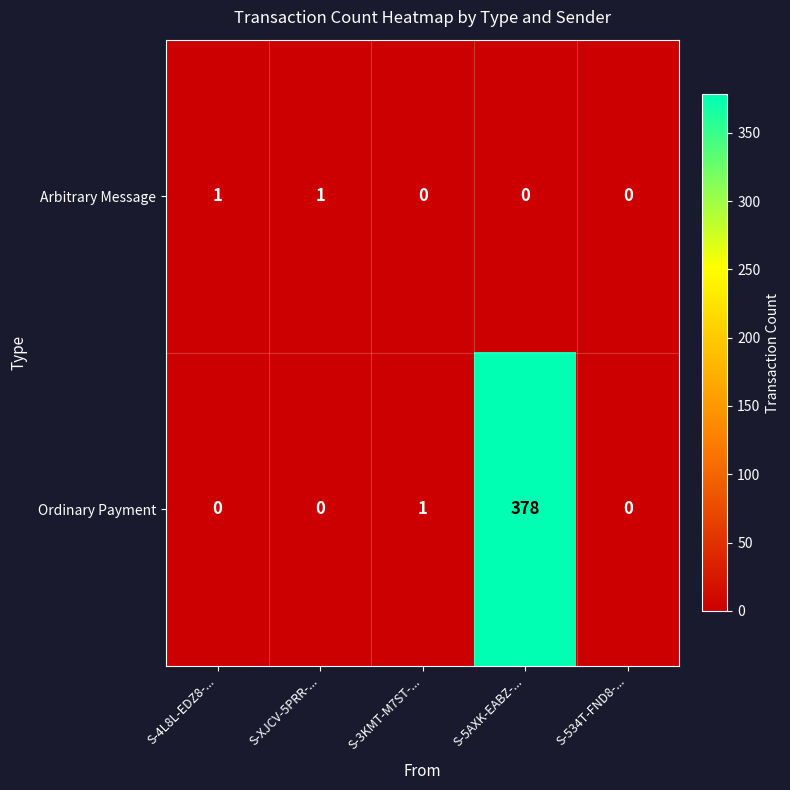

Which series has the widest spread of values?

Ordinary Payment